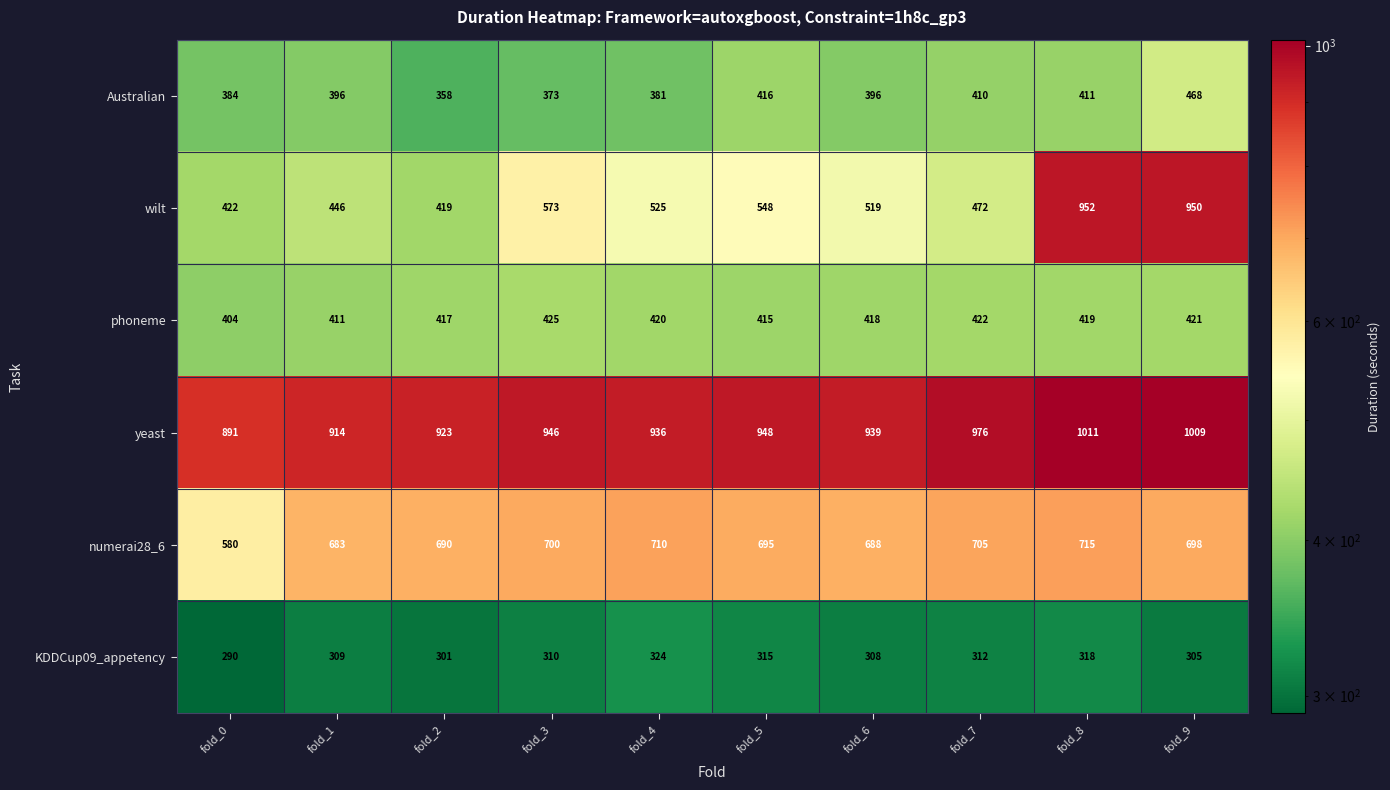

What is the approximate value of yeast at fold_3, to the nearest 50?

950